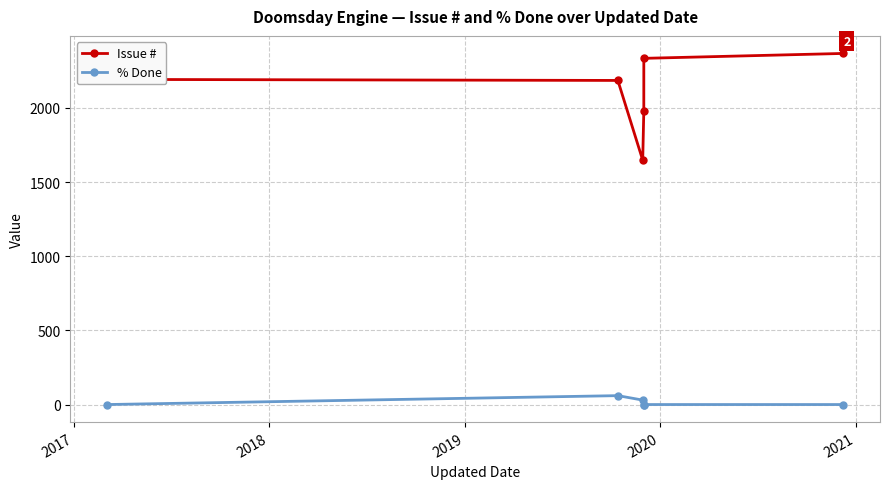

True or false: % Done and Issue # cross at least once.

False